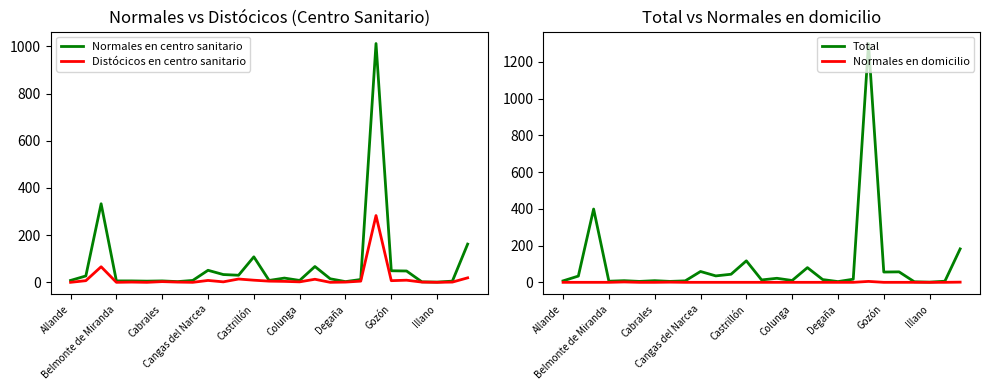

What is the difference between the highest and lowest values at Degaña?

4